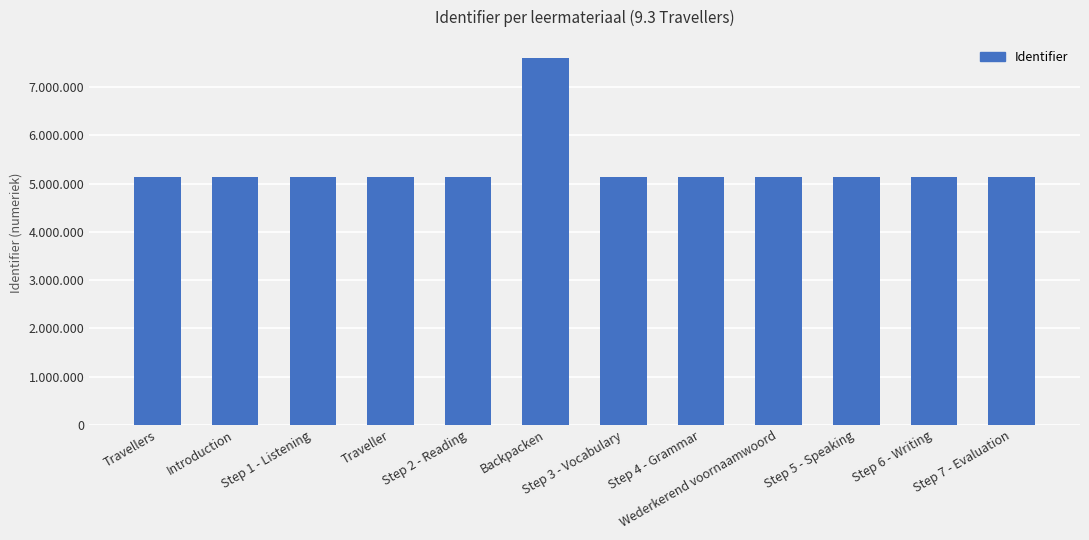

What is the label of the 9th bar from the left?

Wederkerend voornaamwoord